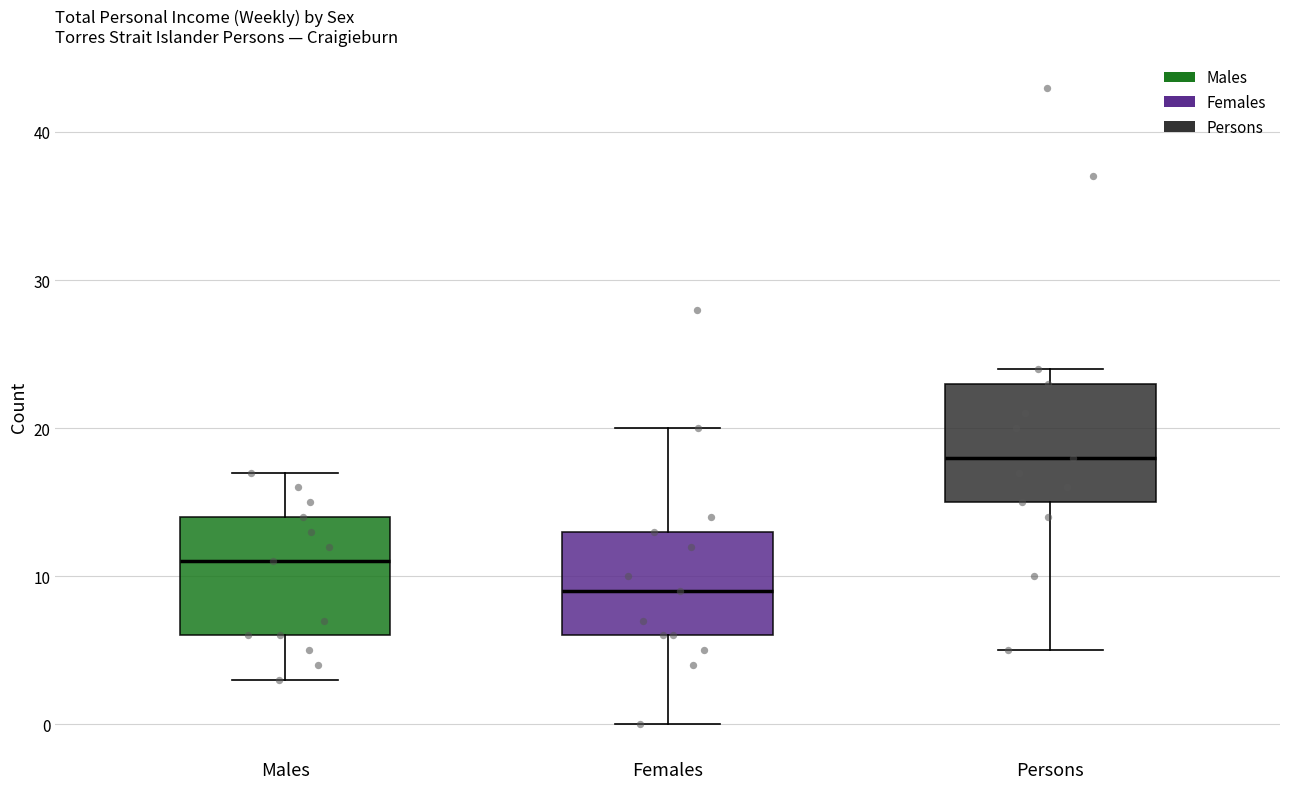

Which box has the lowest median line?

Females